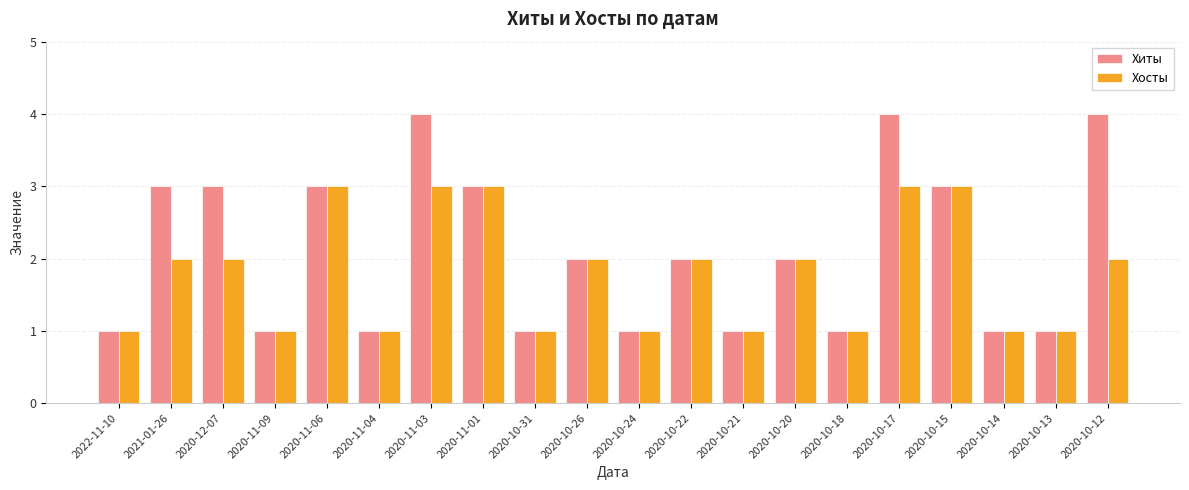

What is the highest value of the Хосты series?

3